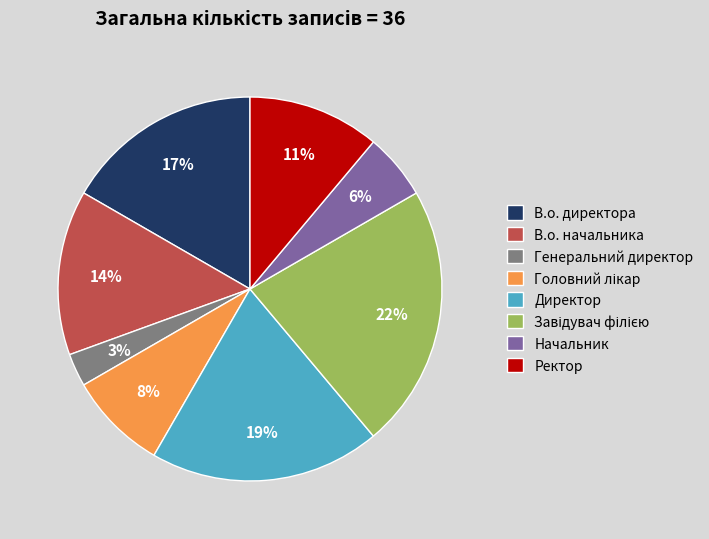

What percentage is the Генеральний директор slice, to the nearest percent?

3%